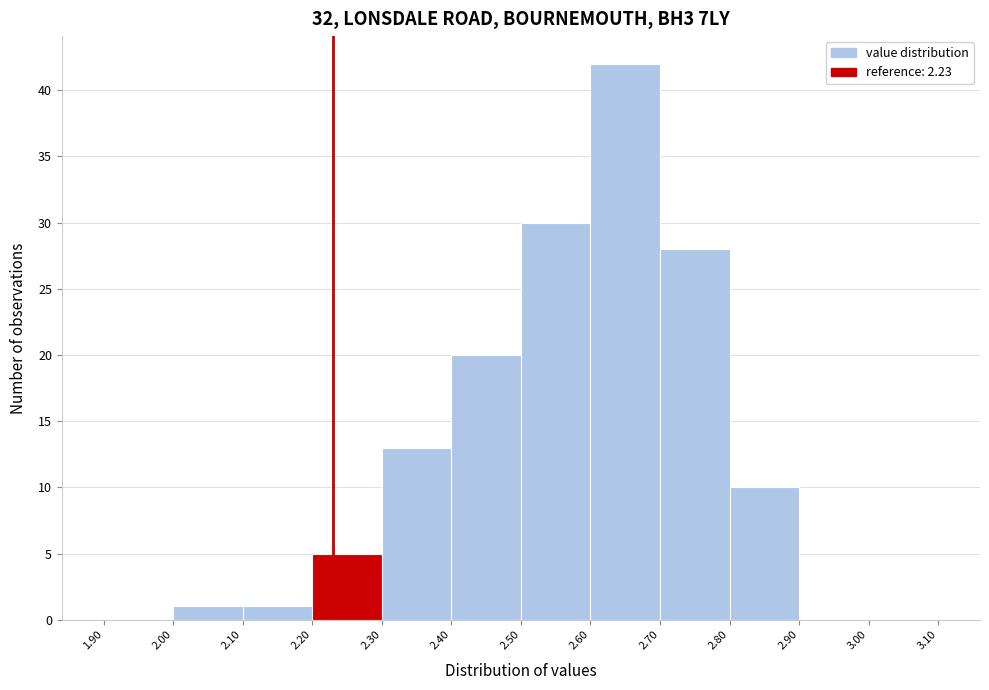

Reading left to right, transcribe this chart: for each bar, give the range it covers on the x-axis and its height. The values are not printed on the chart, so give them approximately, as read against the axis.

1.90 to 2.00: 0
2.00 to 2.10: 1
2.10 to 2.20: 1
2.20 to 2.30: 5
2.30 to 2.40: 13
2.40 to 2.50: 20
2.50 to 2.60: 30
2.60 to 2.70: 42
2.70 to 2.80: 28
2.80 to 2.90: 10
2.90 to 3.00: 0
3.00 to 3.10: 0